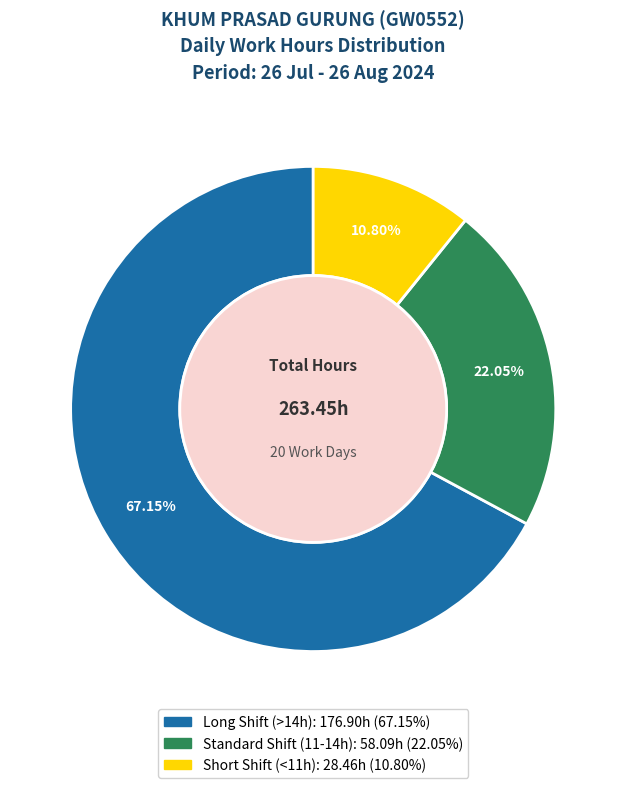

Is there a majority slice in this chart?

Yes